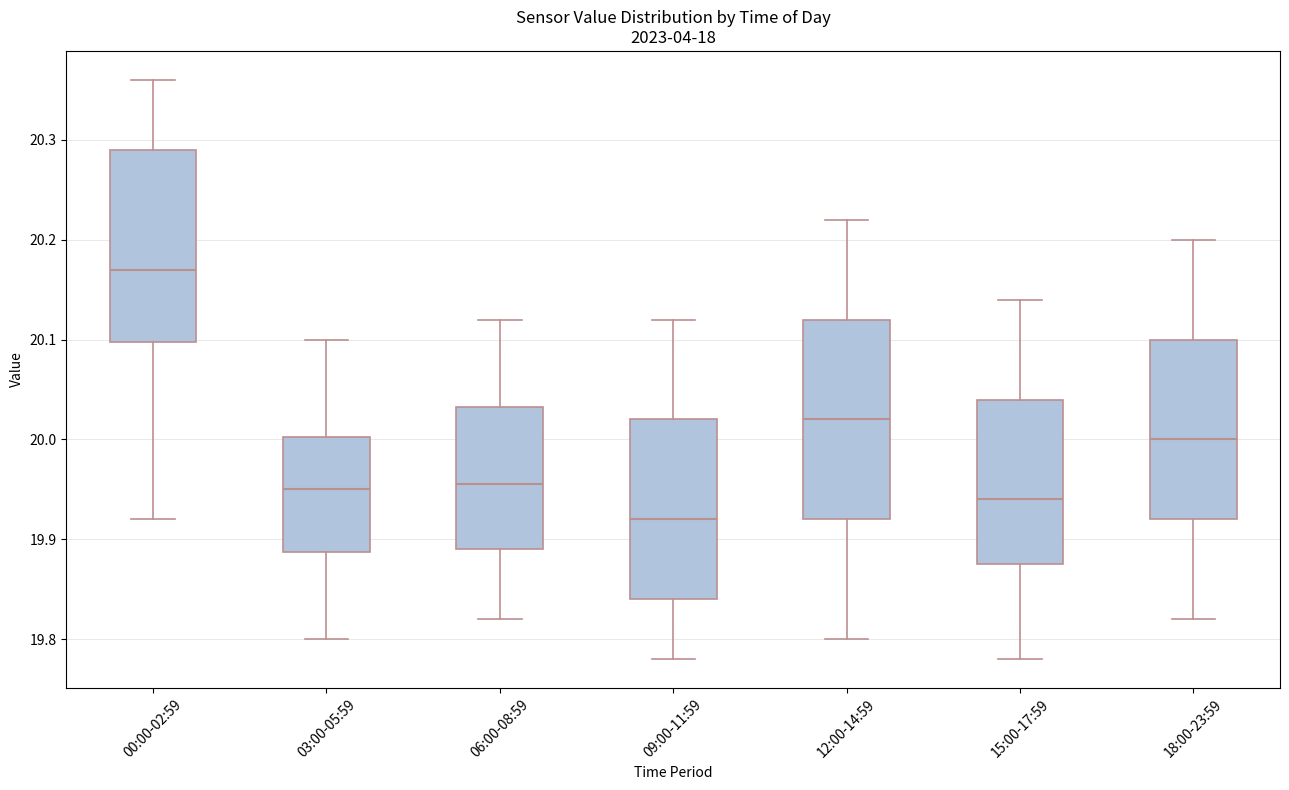

Where does the lower whisker of the box for 03:00-05:59 end on the y-axis? The values are not printed on the chart, so give them approximately, as read against the axis.

19.80